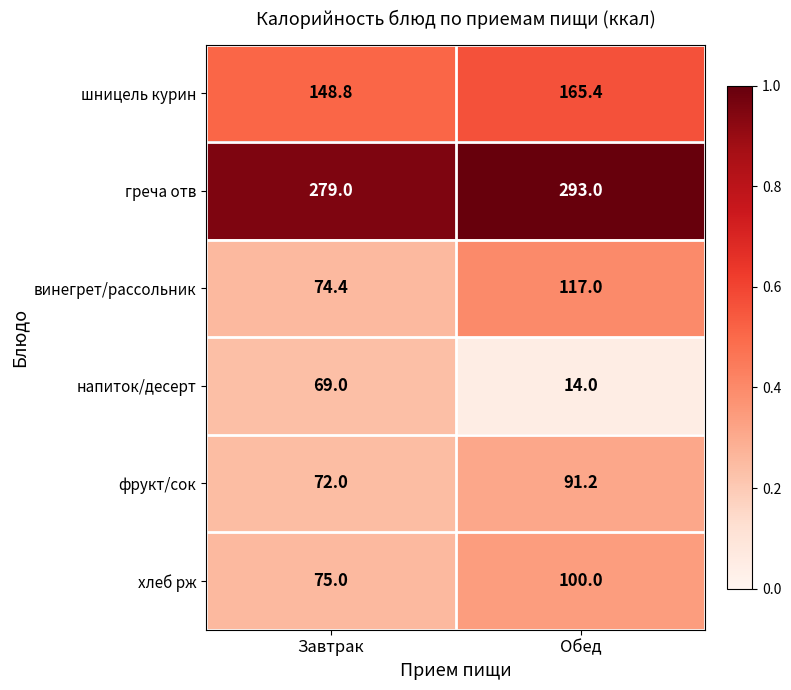

Which series has the largest range (max minus min)?

напиток/десерт